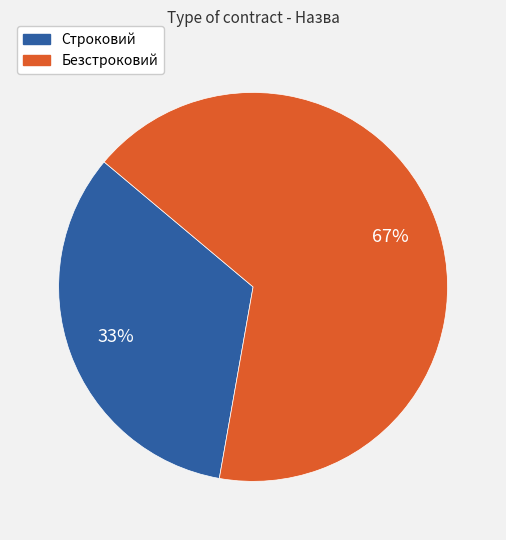

Which slice is the smallest?

Строковий